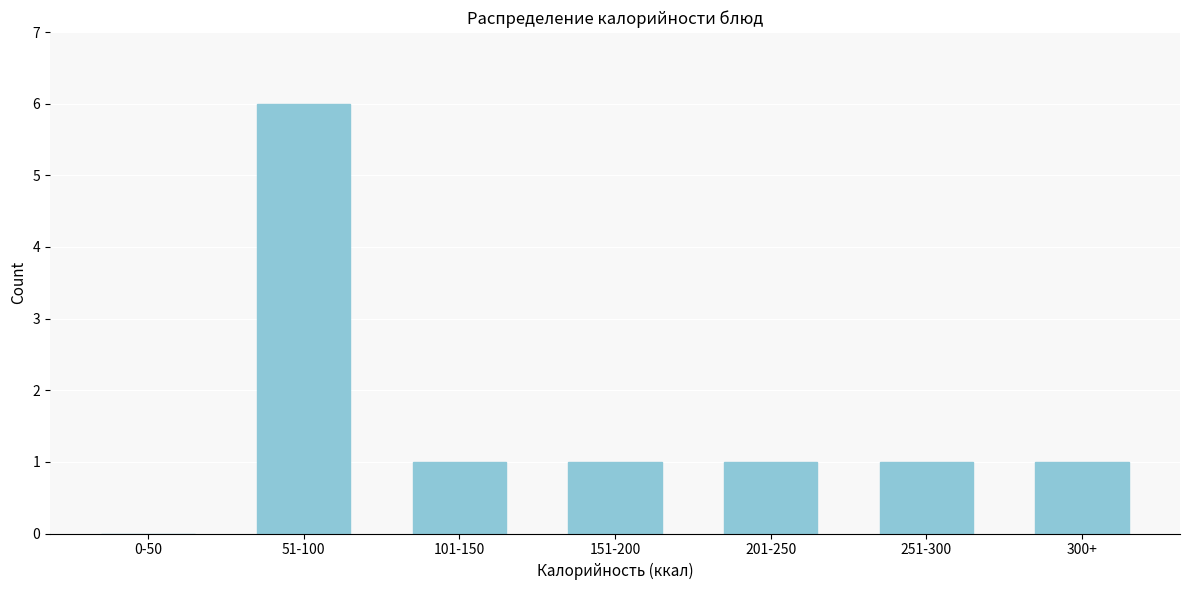

Reading right to left, what are all the values shown in this chart?

300+=1	251-300=1	201-250=1	151-200=1	101-150=1	51-100=6	0-50=0